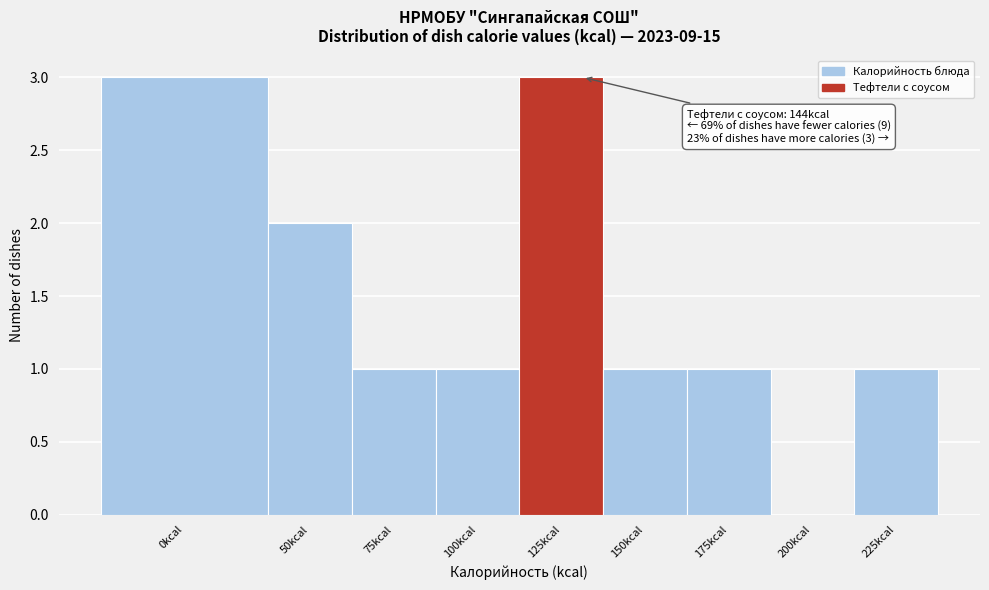

Reading right to left, what are all the values shown in this chart?

225kcal=1	200kcal=0	175kcal=1	150kcal=1	125kcal=3	100kcal=1	75kcal=1	50kcal=2	0kcal=3